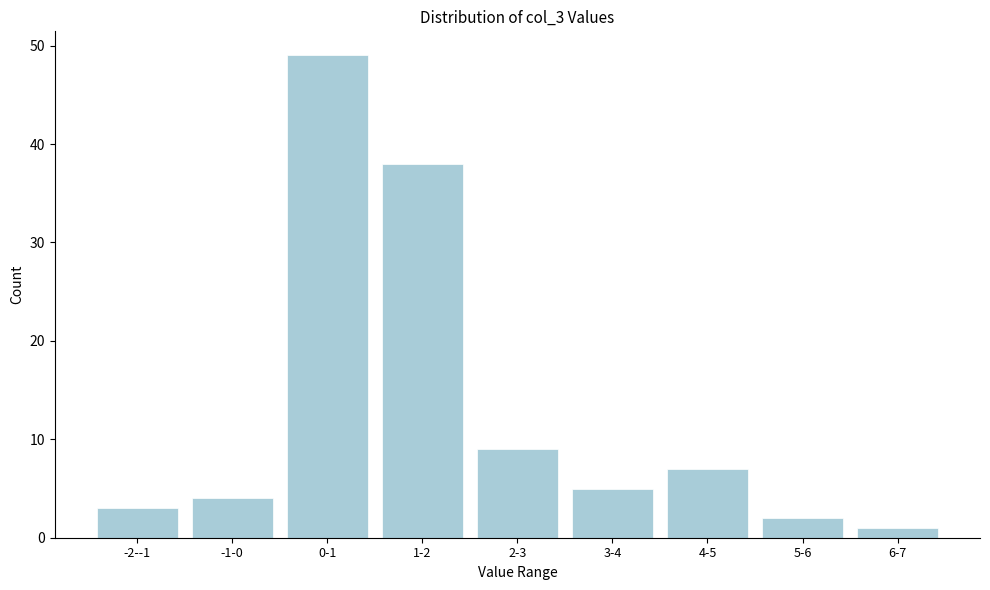

Reading left to right, list all the values displayed in this chart.

-2--1=3	-1-0=4	0-1=49	1-2=38	2-3=9	3-4=5	4-5=7	5-6=2	6-7=1